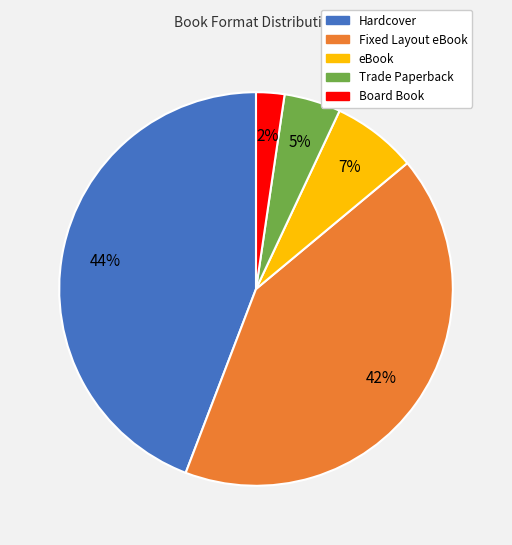

To the nearest percent, what portion does eBook represent?

7%